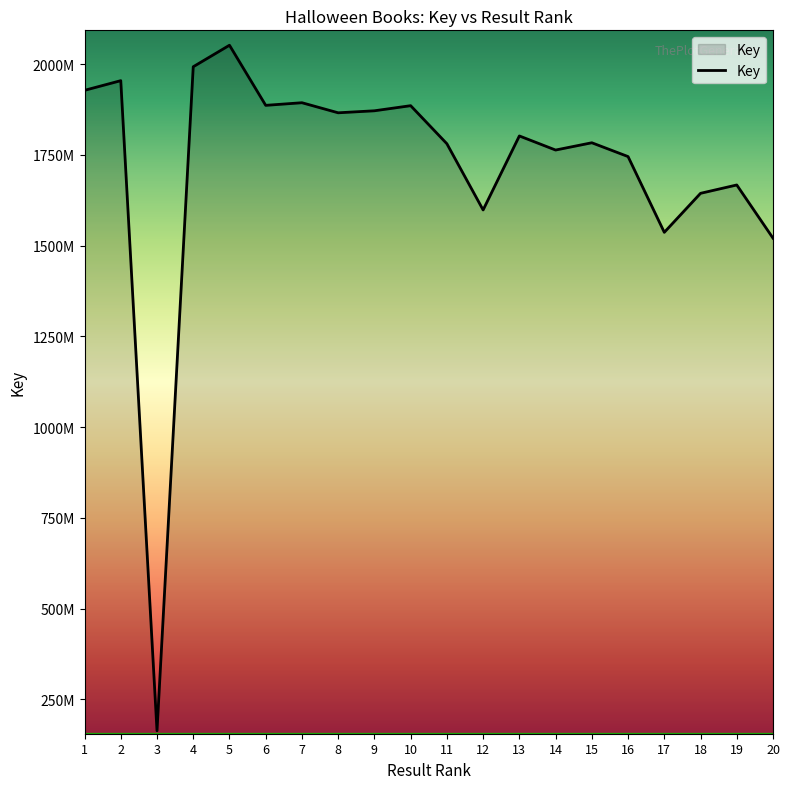

Does the chart display data point markers on the line(s)?

No